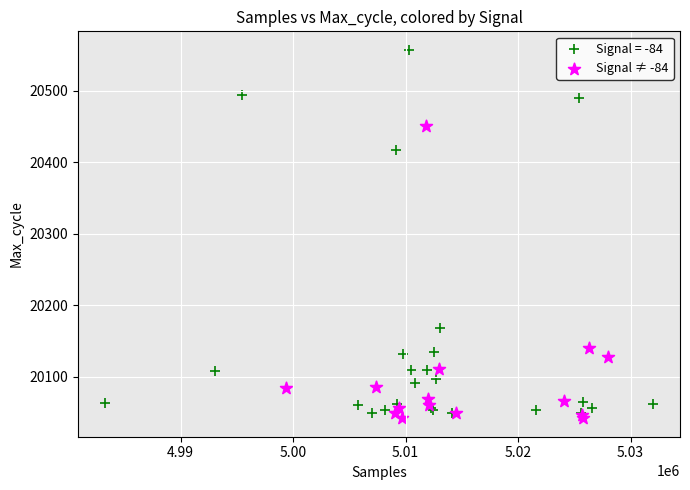

Which series has the largest Y range (max minus min)?

Signal = -84